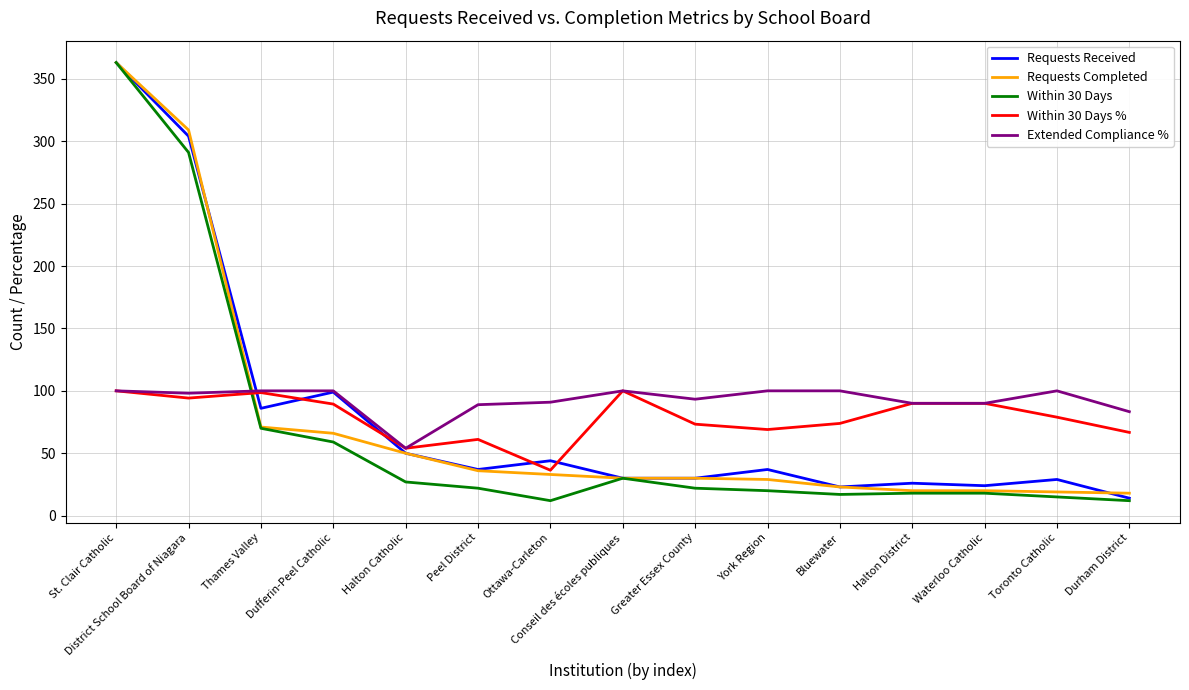

The Within 30 Days series shows 20.0 at York Region. True or false?

True